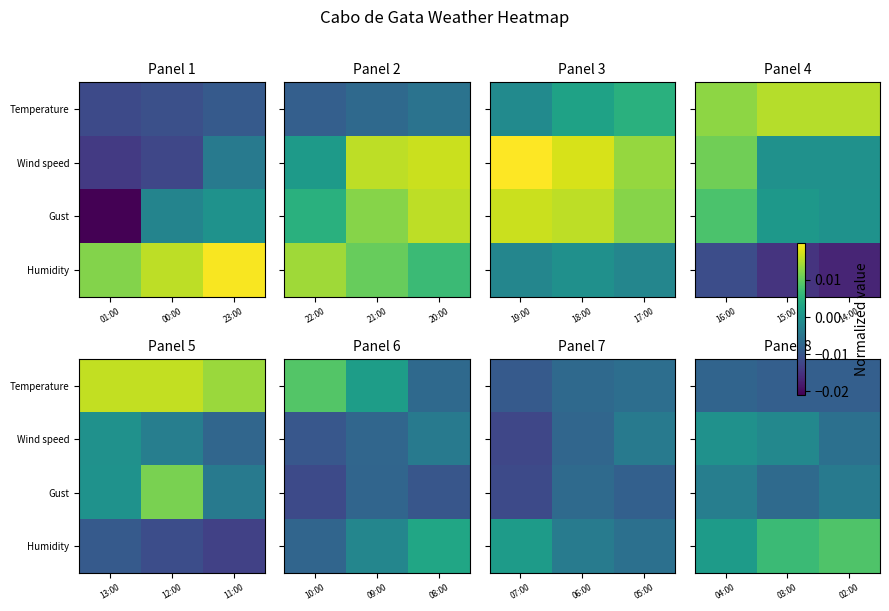

Count the Humidity values in the range 0 to 1.

3